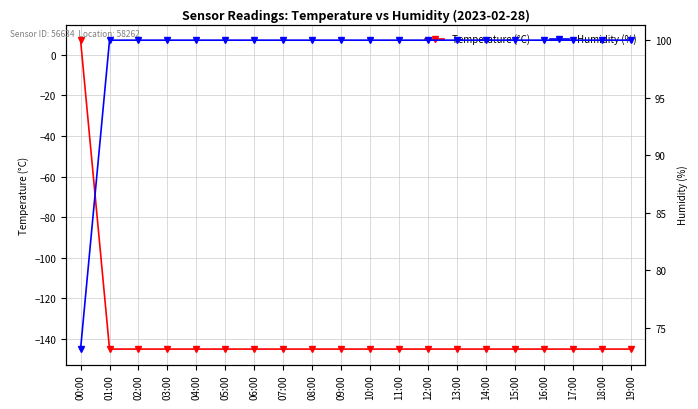

Between 10:00 and 19:00, which is larger?

10:00